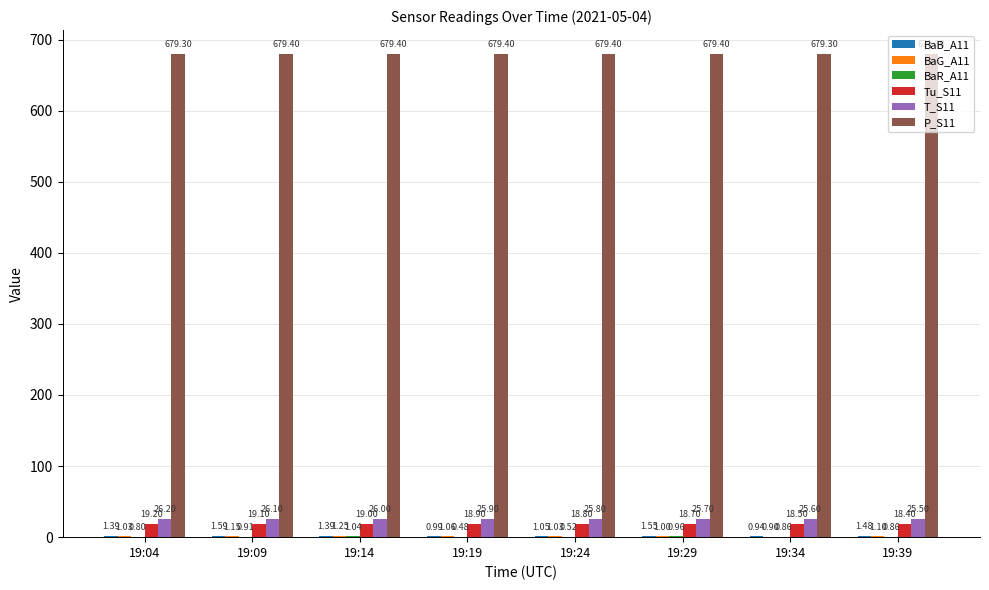

Which series has the largest total across all categories?

P_S11